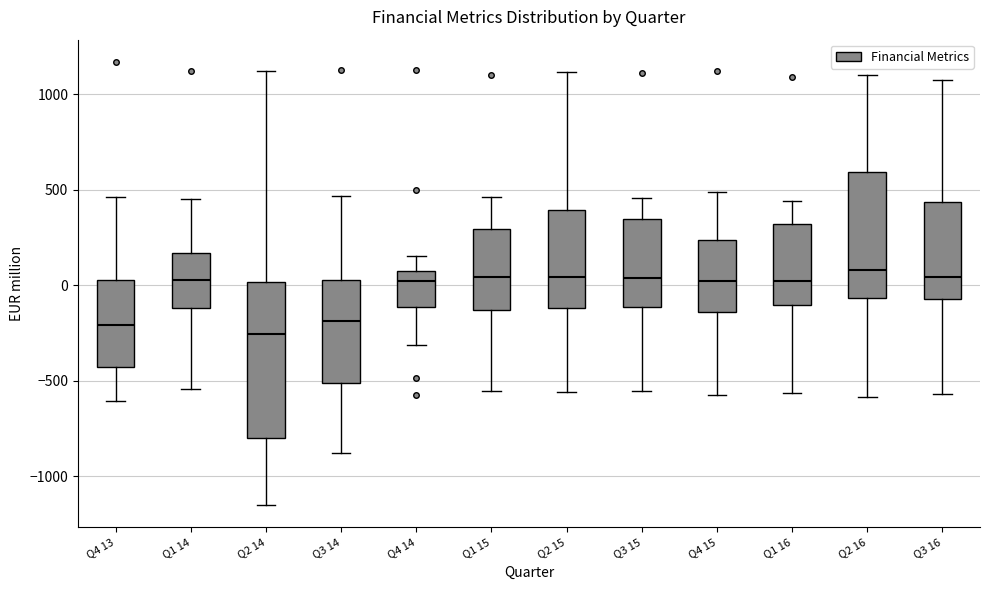

Where does the lower whisker of the box for Q3 14 end on the y-axis? The values are not printed on the chart, so give them approximately, as read against the axis.

-900